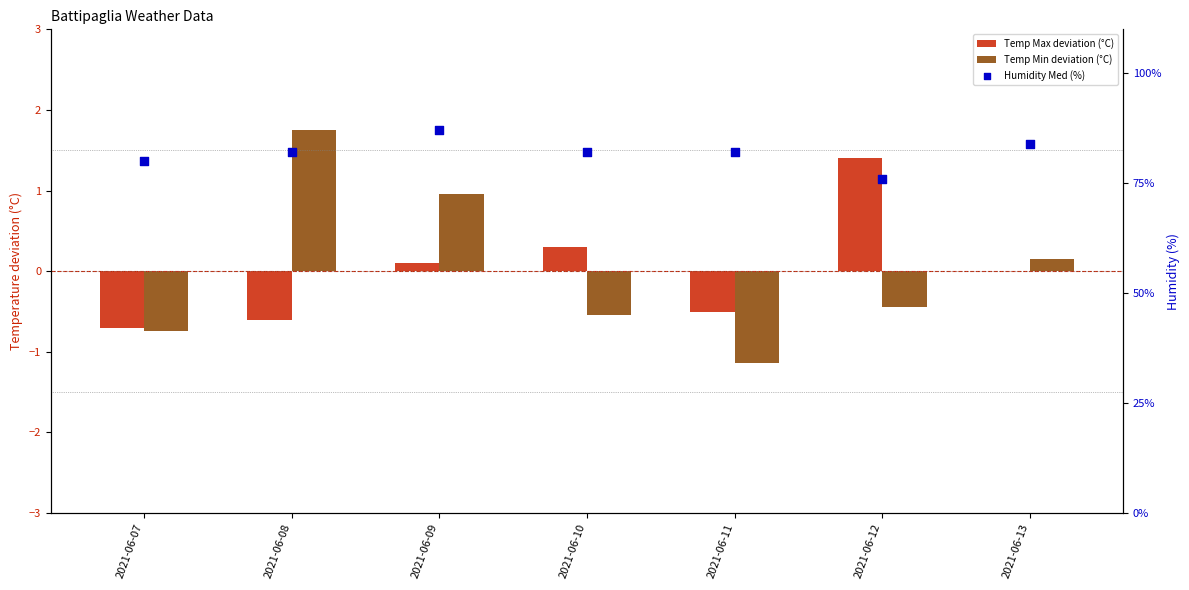

What are all the series names shown in the legend?

Temp Max deviation (°C), Temp Min deviation (°C), Humidity Med (%)